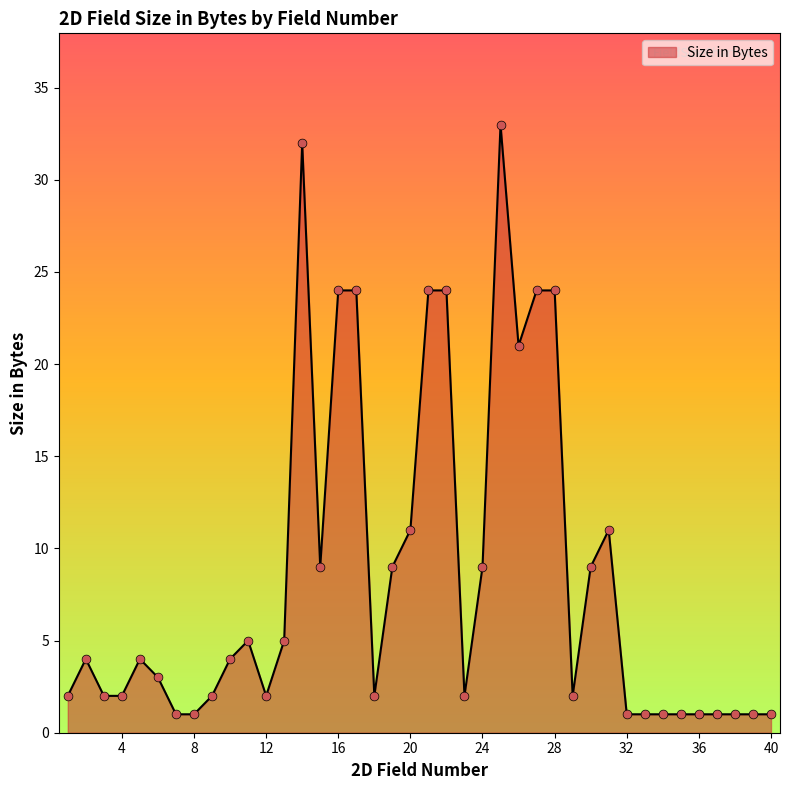

What is the greatest value displayed?

33